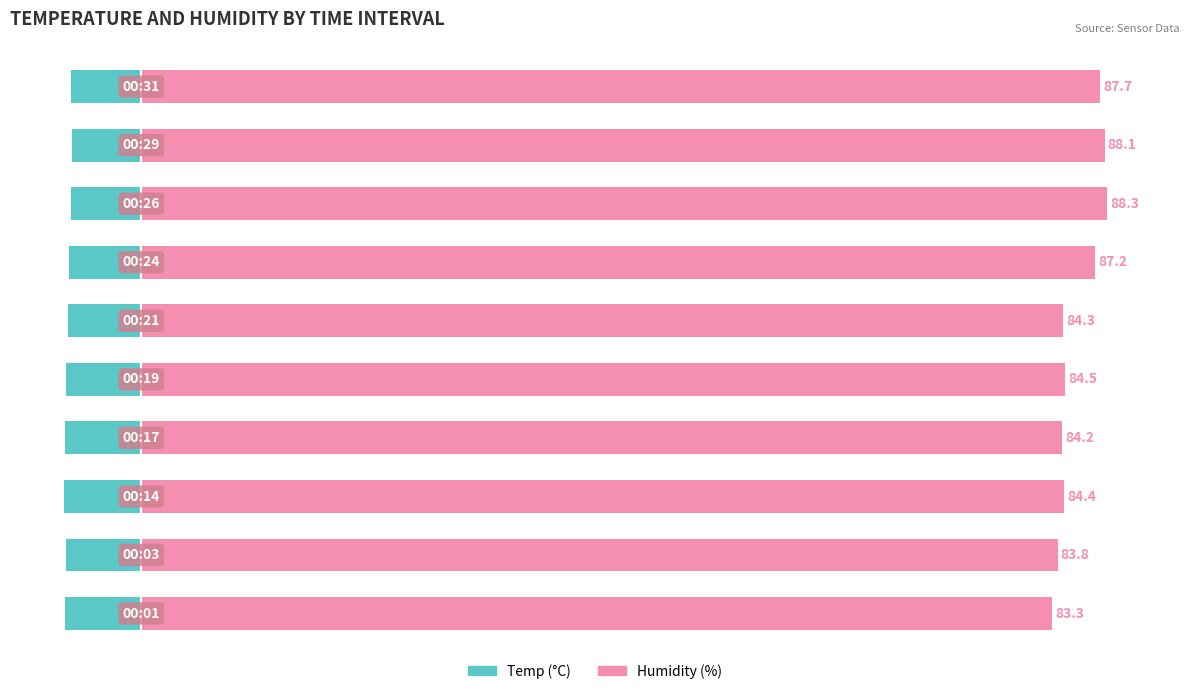

Is it true that Temp equals -2.1 at 4?

False